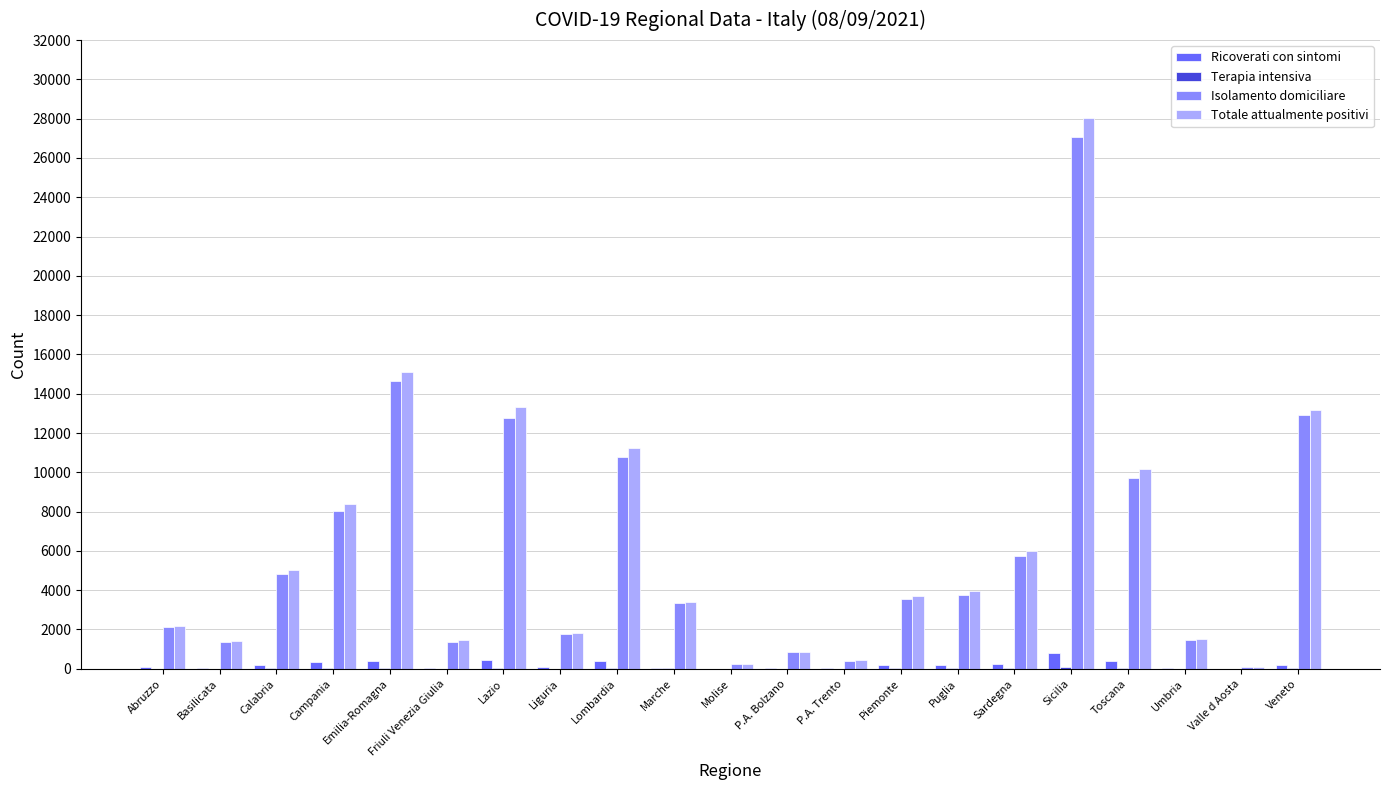

Count the number of categories in the chart.

21